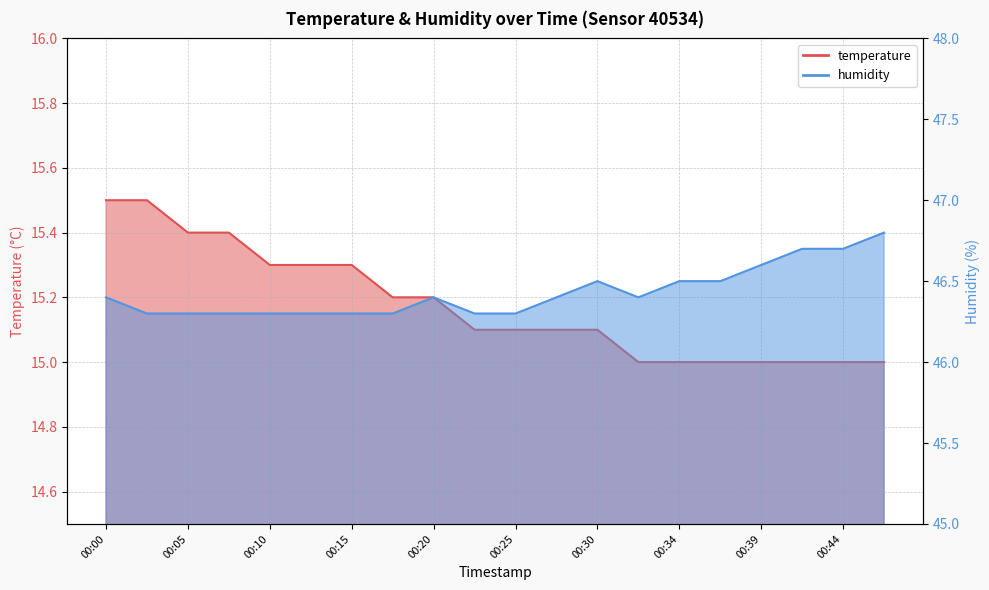

What is the sum of the humidity values at 00:20 and 00:39?

93.0